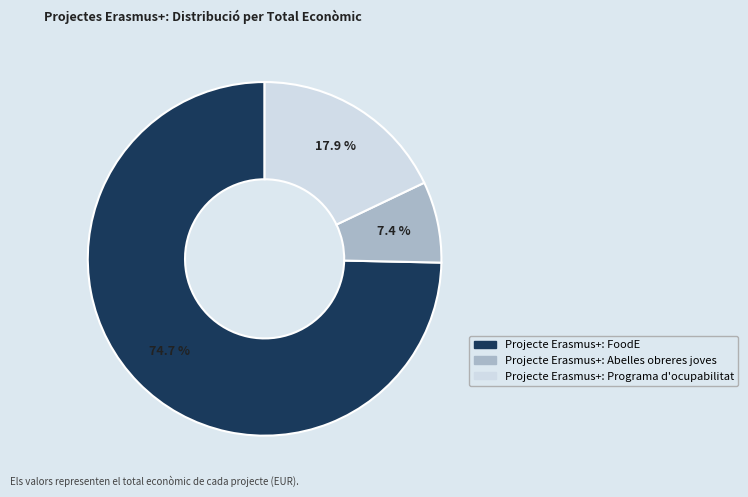

Which category has the biggest portion of the pie?

Projecte Erasmus+: FoodE